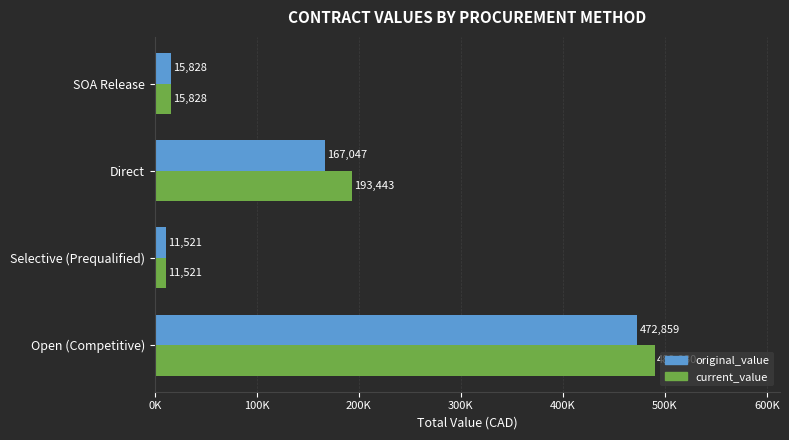

List the series in order of their peak value, highest first.

current_value, original_value